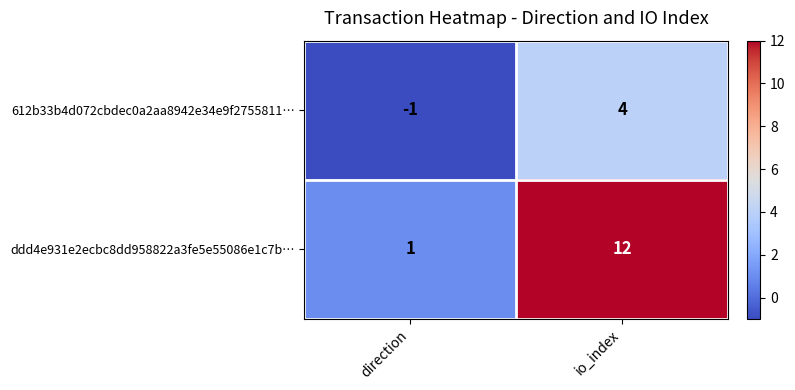

Reading left to right, extract all data points from this chart.

612b33b4d072cbdec0a2aa8942e34e9f2755811…: -1	4
ddd4e931e2ecbc8dd958822a3fe5e55086e1c7b…: 1	12